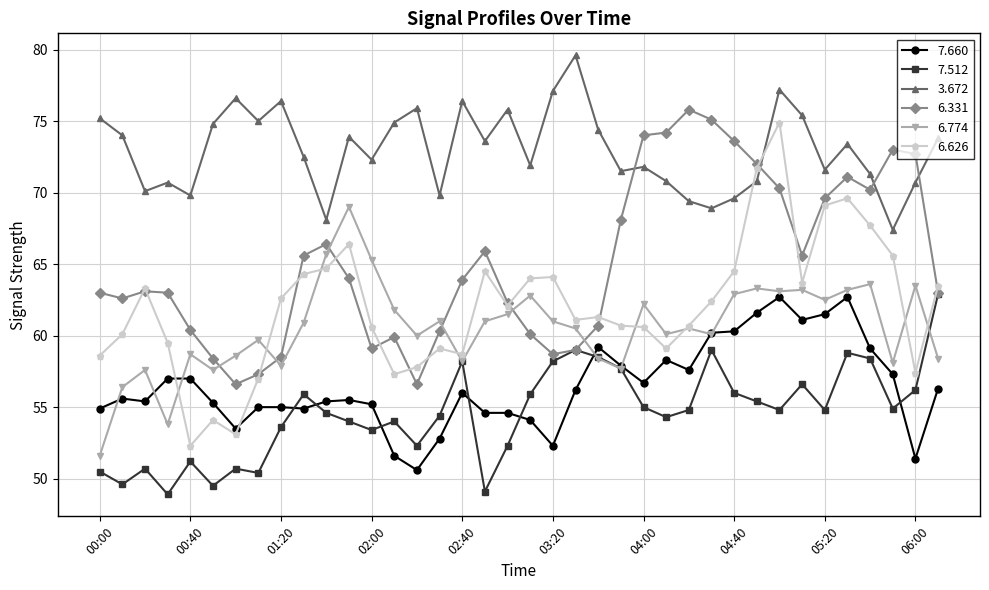

True or false: 3.672 and 6.774 cross at least once.

False